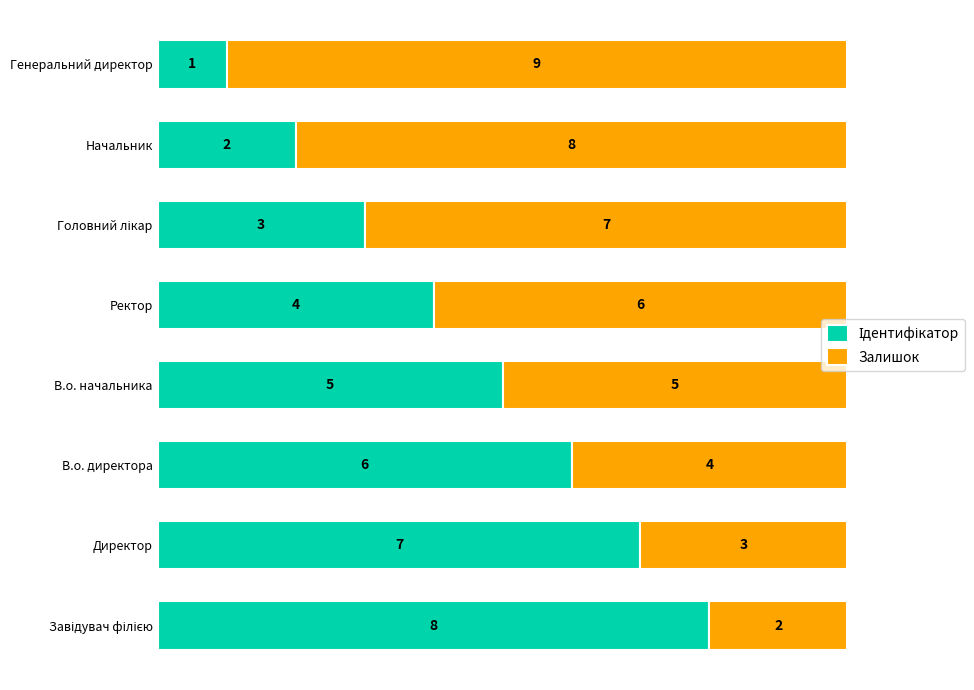

What is the total value across all series at Начальник?

10